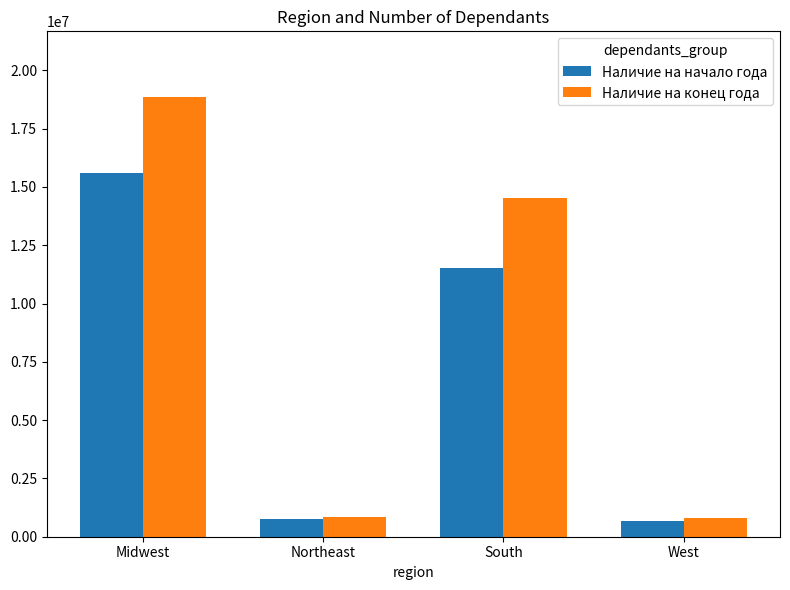

Are the bars grouped side by side (vs. stacked)?

Yes